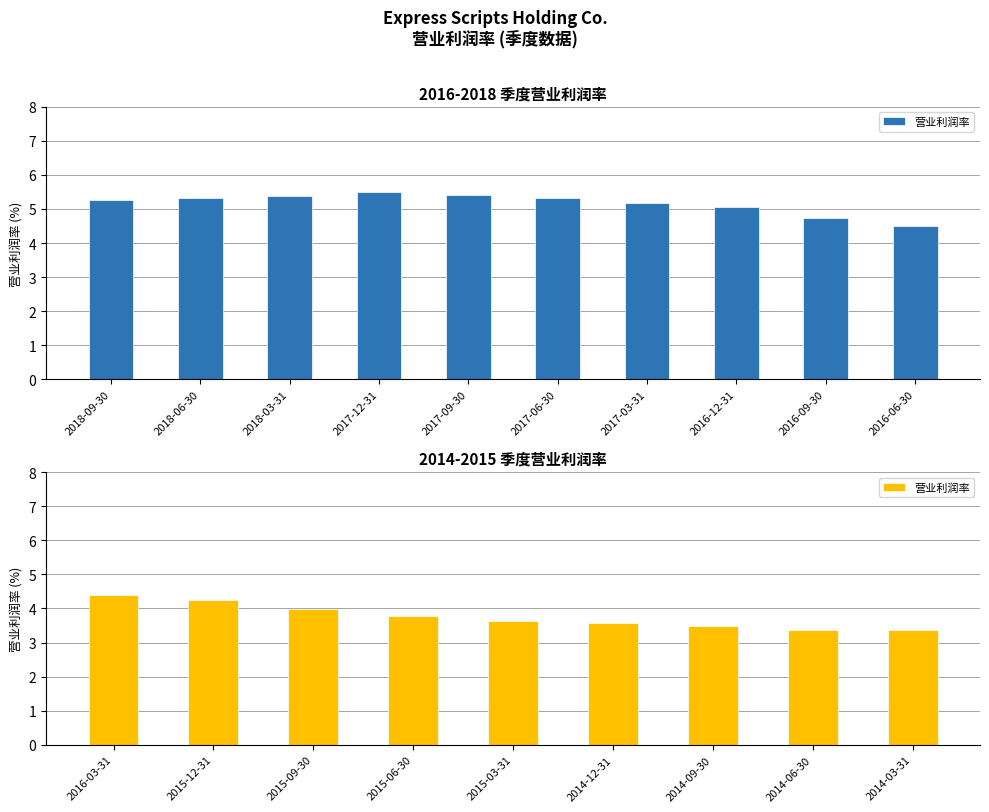

Is it true that the value at 2015-06-30 is 5.2?

False